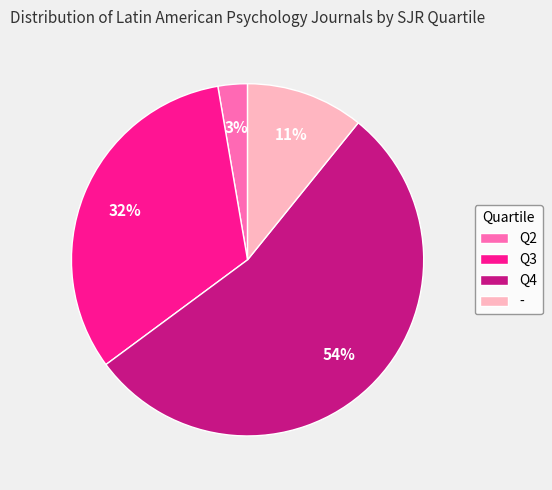

Which category has the biggest portion of the pie?

Q4